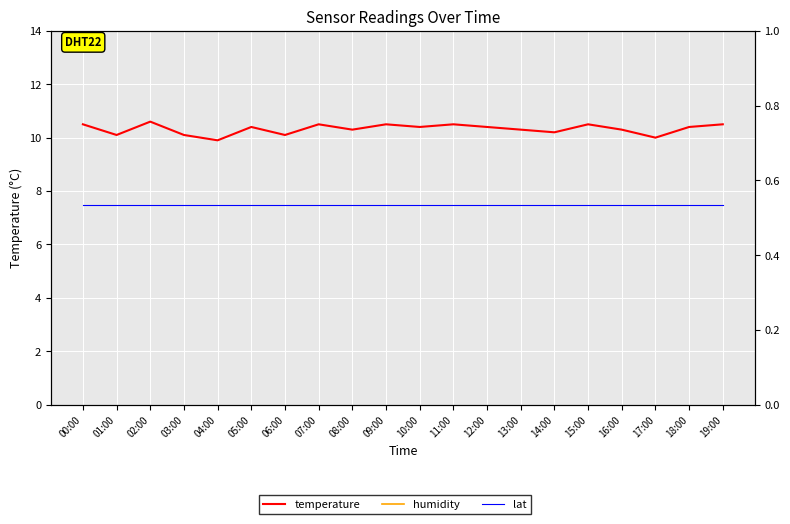

What position from the left is 16:00?

17